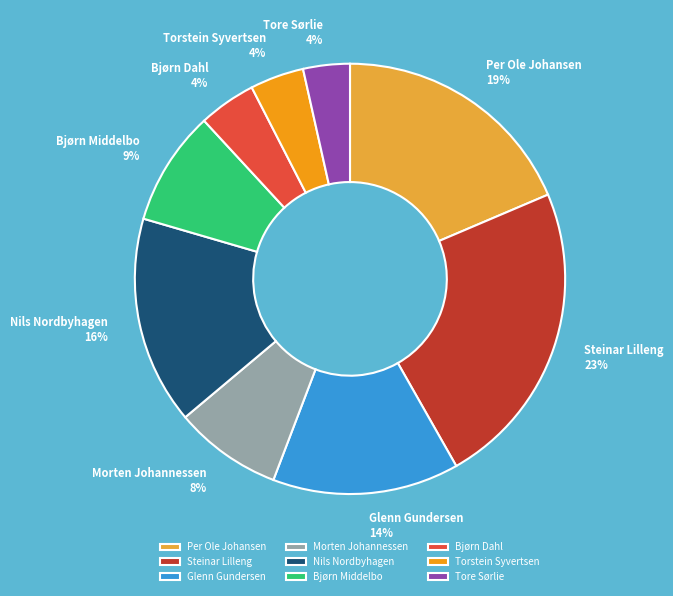

Approximately how many times larger is the value at Bjørn Middelbo compared to Steinar Lilleng?

0.4